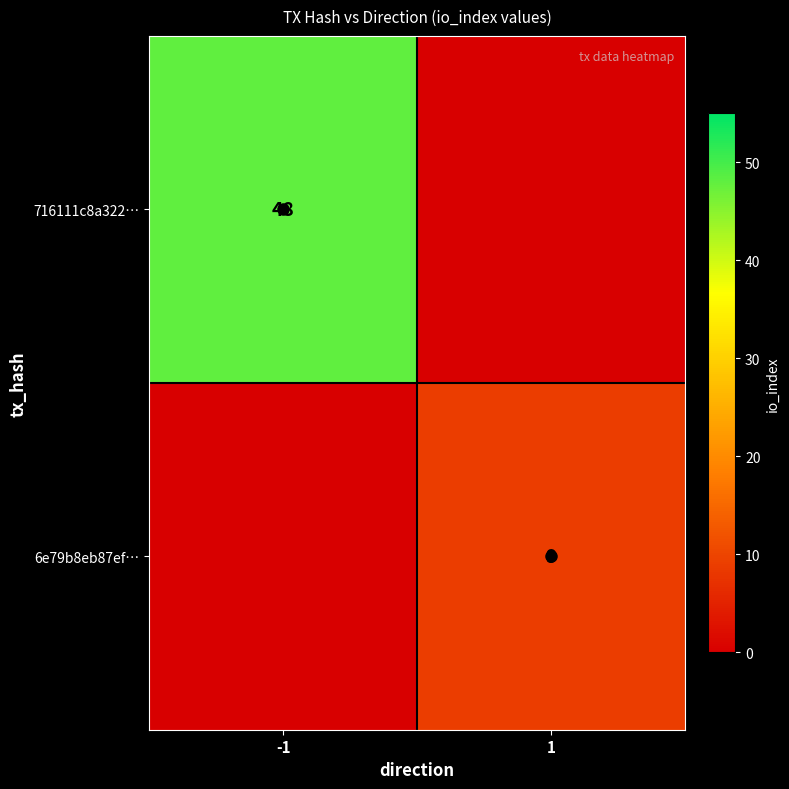

The value of 716111c8a322… at 1 is 0. True or false?

True